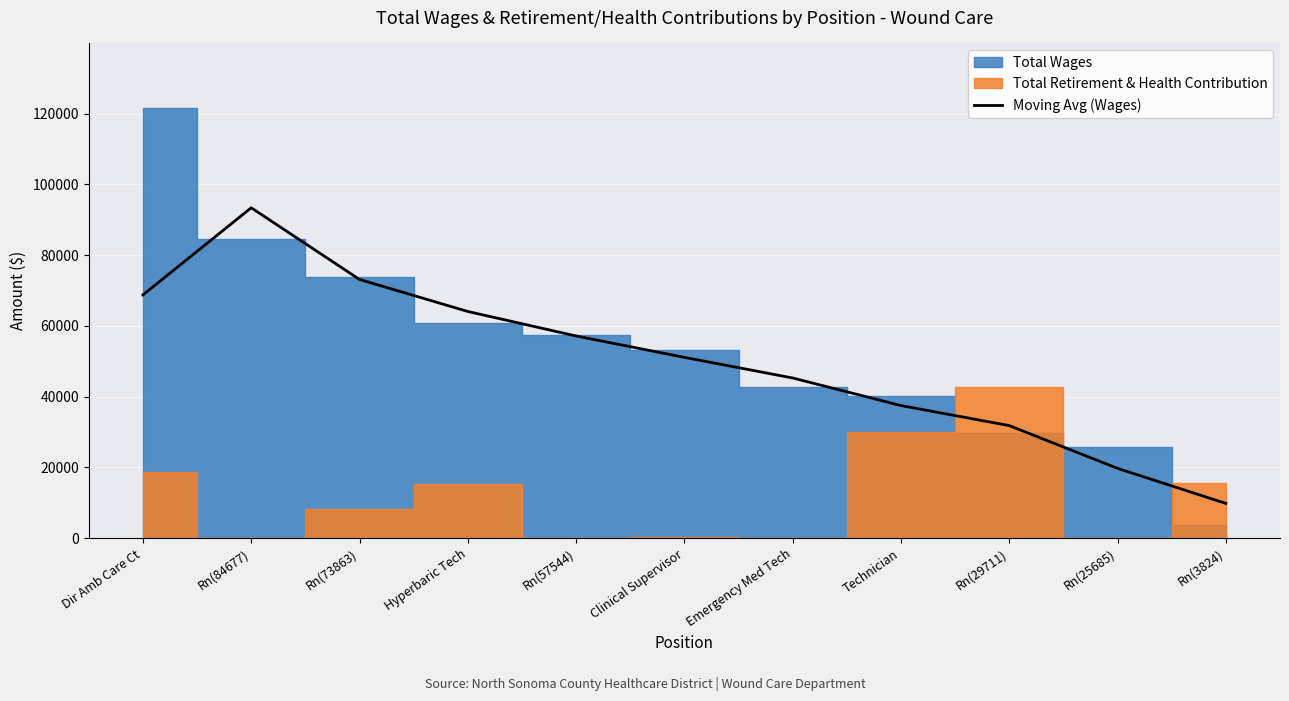

What is the difference between the maximum and minimum values?

83531.3